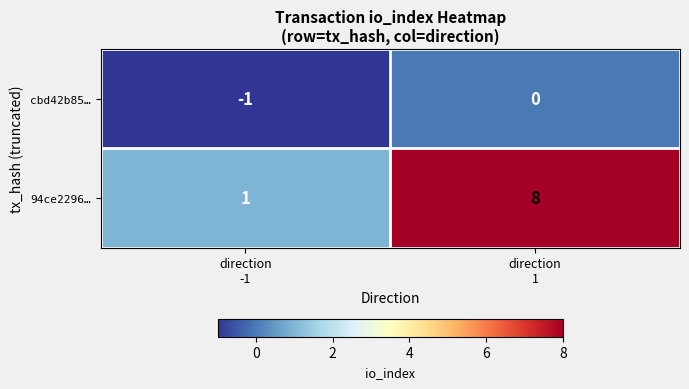

Which series has the largest total across all categories?

94ce2296…